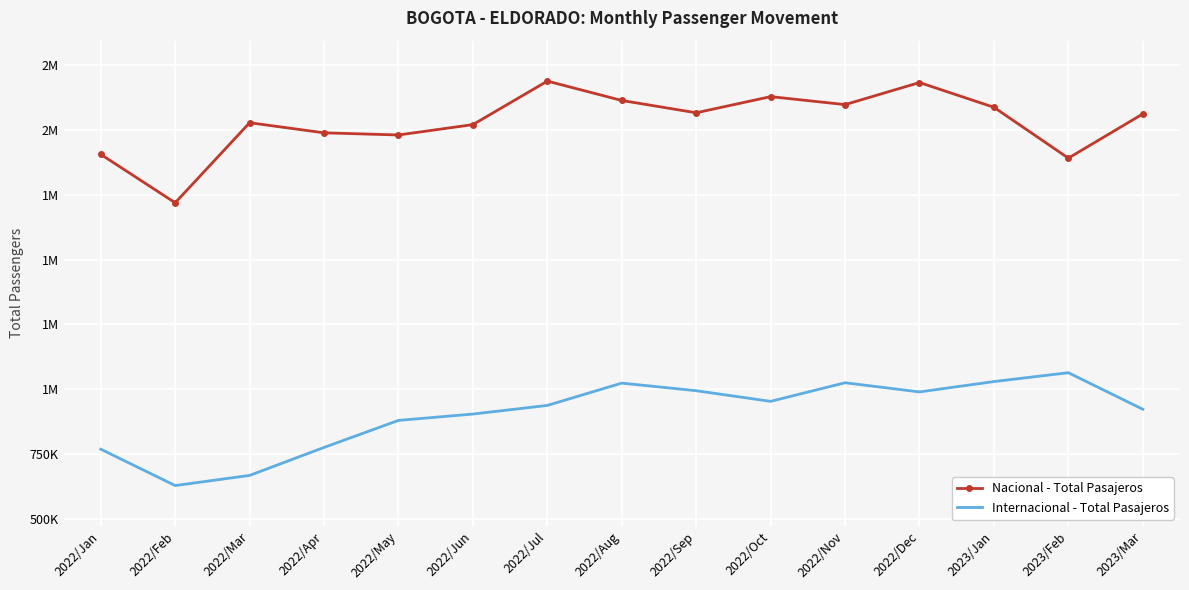

What is the label of the 1st point from the left?

2022/Jan